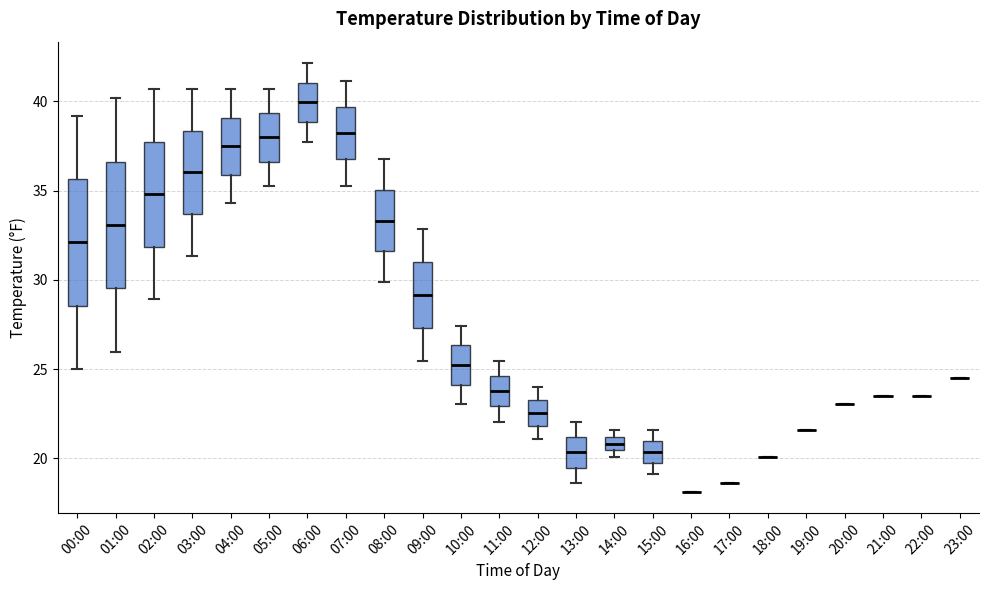

Where is the lower edge of the box for 12:00 on the y-axis? The values are not printed on the chart, so give them approximately, as read against the axis.

22.0